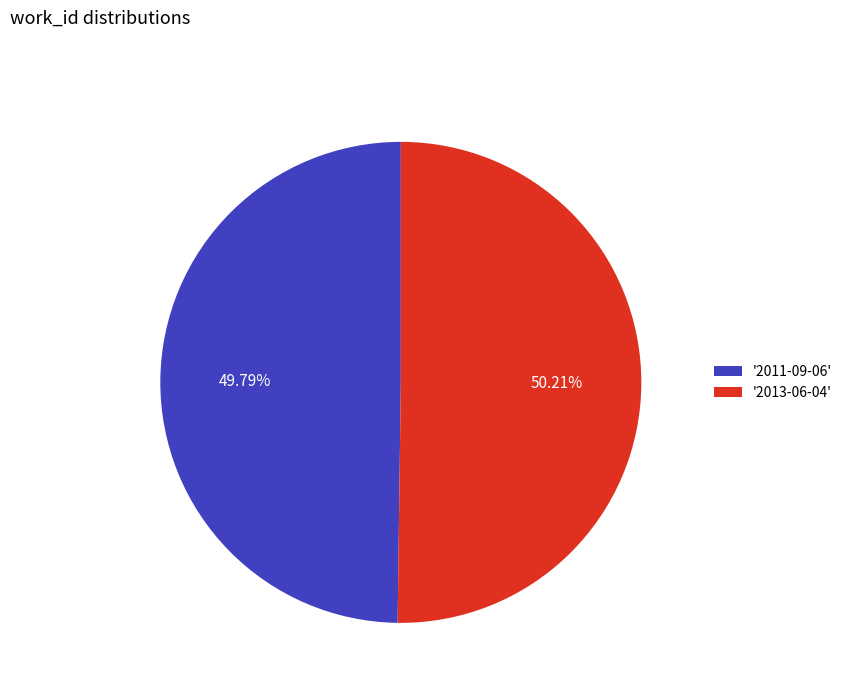

What is the ratio of the value at '2011-09-06' to the value at '2013-06-04'?

1.0